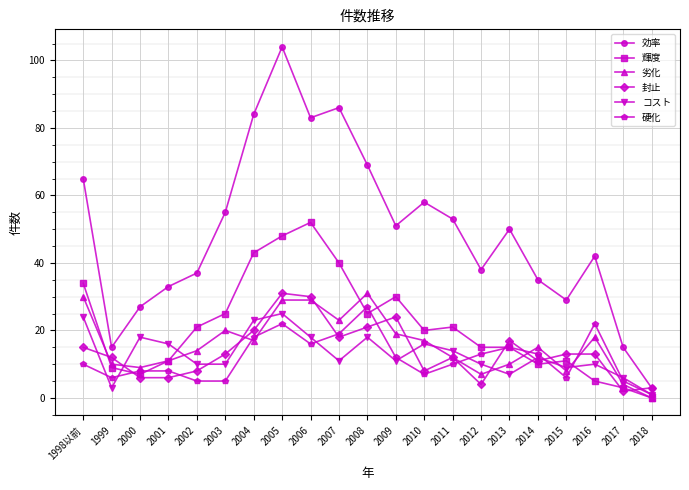

At which category does コスト reach its first local valley?

1999